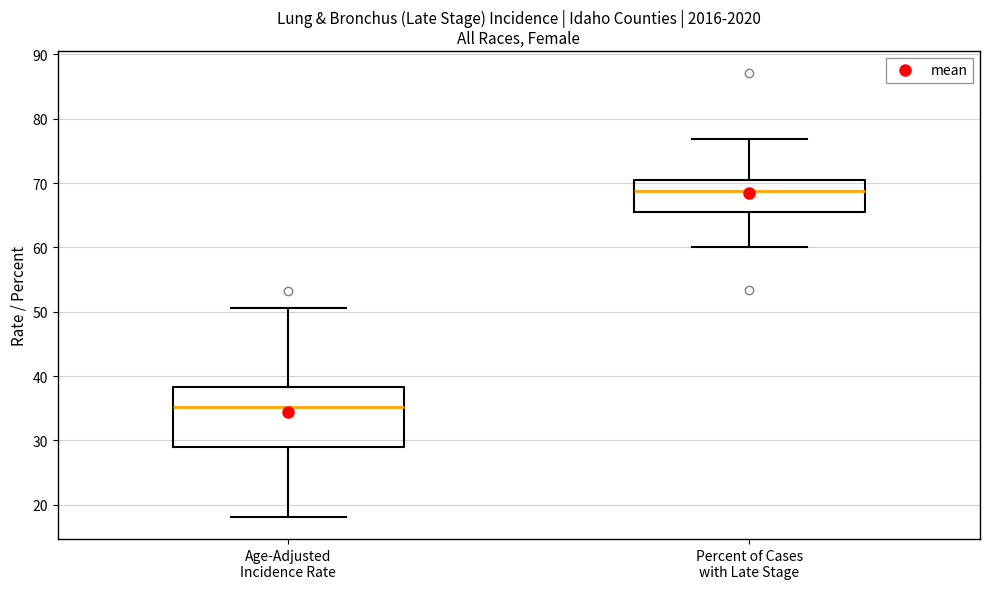

Reading left to right, transcribe this box plot: for each box, give where its median line is, the range the box spans, and where its two whiskers end, as read against the y-axis. The values are not printed on the chart, so give them approximately, as read against the axis.

Age-Adjusted Incidence Rate: median 35, box 29 to 38, whiskers 18 to 51
Percent of Cases with Late Stage: median 69, box 66 to 71, whiskers 60 to 77